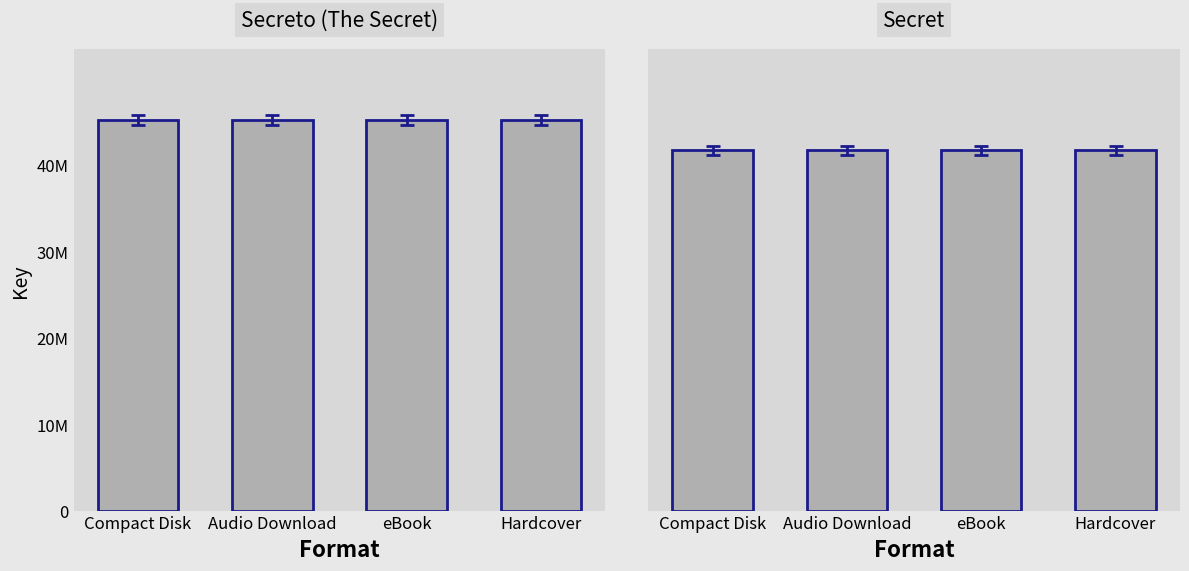

What is the sum of the Secret values at Audio Download and eBook?

83257990